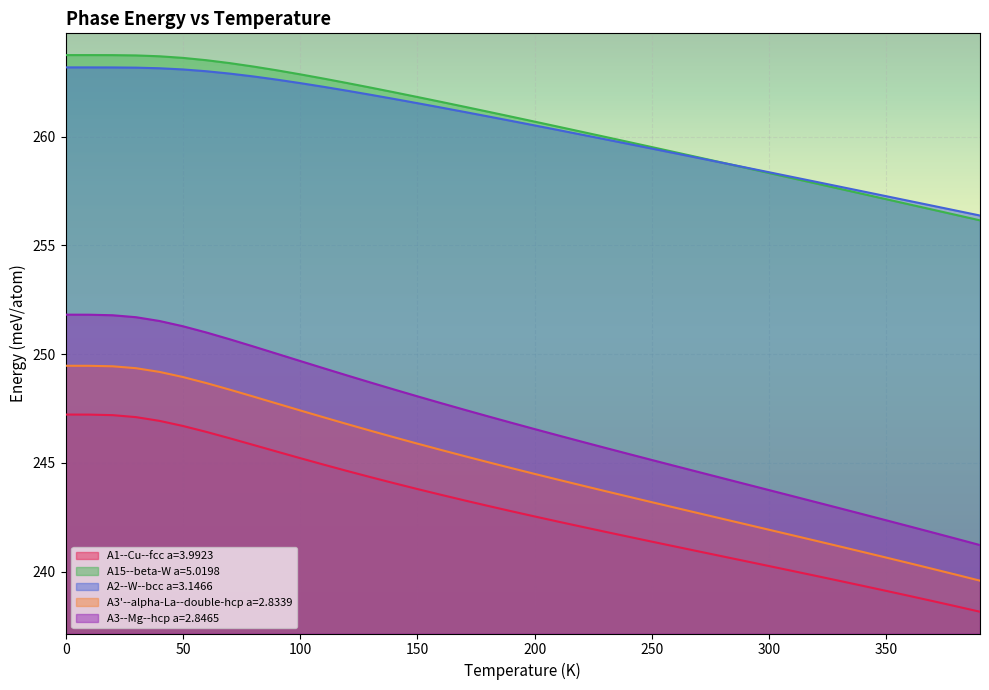

Reading left to right, list all the values displayed in this chart.

A1--Cu--fcc a=3.9923: 247.2	247.2	247.2	247.1	246.9	246.7	246.4	246.1	245.8	245.5	245.2	244.9	244.6	244.3	244.1	243.8	243.5	243.3	243.0	242.8	242.5	242.3	242.1	241.8	241.6	241.4	241.2	240.9	240.7	240.5	240.3	240.0	239.8	239.6	239.3	239.1	238.9	238.6	238.4	238.2
A15--beta-W a=5.0198: 263.7	263.7	263.7	263.7	263.7	263.6	263.5	263.4	263.2	263.0	262.9	262.7	262.5	262.3	262.0	261.8	261.6	261.4	261.1	260.9	260.7	260.5	260.2	260.0	259.8	259.5	259.3	259.0	258.8	258.6	258.3	258.1	257.8	257.6	257.4	257.1	256.9	256.6	256.4	256.1
A2--W--bcc a=3.1466: 263.2	263.2	263.2	263.2	263.1	263.1	263.0	262.9	262.8	262.6	262.5	262.3	262.1	261.9	261.7	261.5	261.3	261.1	260.9	260.7	260.5	260.3	260.1	259.9	259.7	259.4	259.2	259.0	258.8	258.6	258.4	258.1	257.9	257.7	257.5	257.3	257.0	256.8	256.6	256.4
A3'--alpha-La--double-hcp a=2.8339: 249.5	249.5	249.4	249.4	249.2	248.9	248.7	248.4	248.0	247.7	247.4	247.1	246.8	246.5	246.2	245.9	245.6	245.3	245.0	244.8	244.5	244.2	244.0	243.7	243.4	243.2	242.9	242.7	242.4	242.2	241.9	241.7	241.4	241.2	240.9	240.6	240.4	240.1	239.9	239.6
A3--Mg--hcp a=2.8465: 251.8	251.8	251.8	251.7	251.5	251.3	251.0	250.7	250.4	250.0	249.7	249.3	249.0	248.7	248.4	248.1	247.7	247.4	247.1	246.8	246.6	246.3	246.0	245.7	245.4	245.1	244.9	244.6	244.3	244.0	243.7	243.5	243.2	242.9	242.6	242.4	242.1	241.8	241.5	241.2